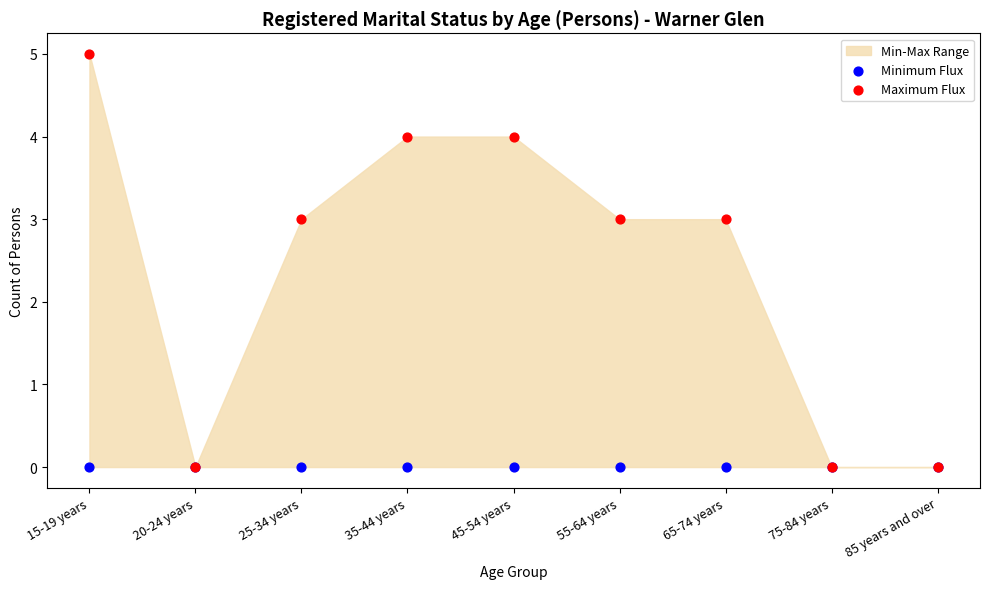

Which series contains the lowest Y value?

Minimum Flux